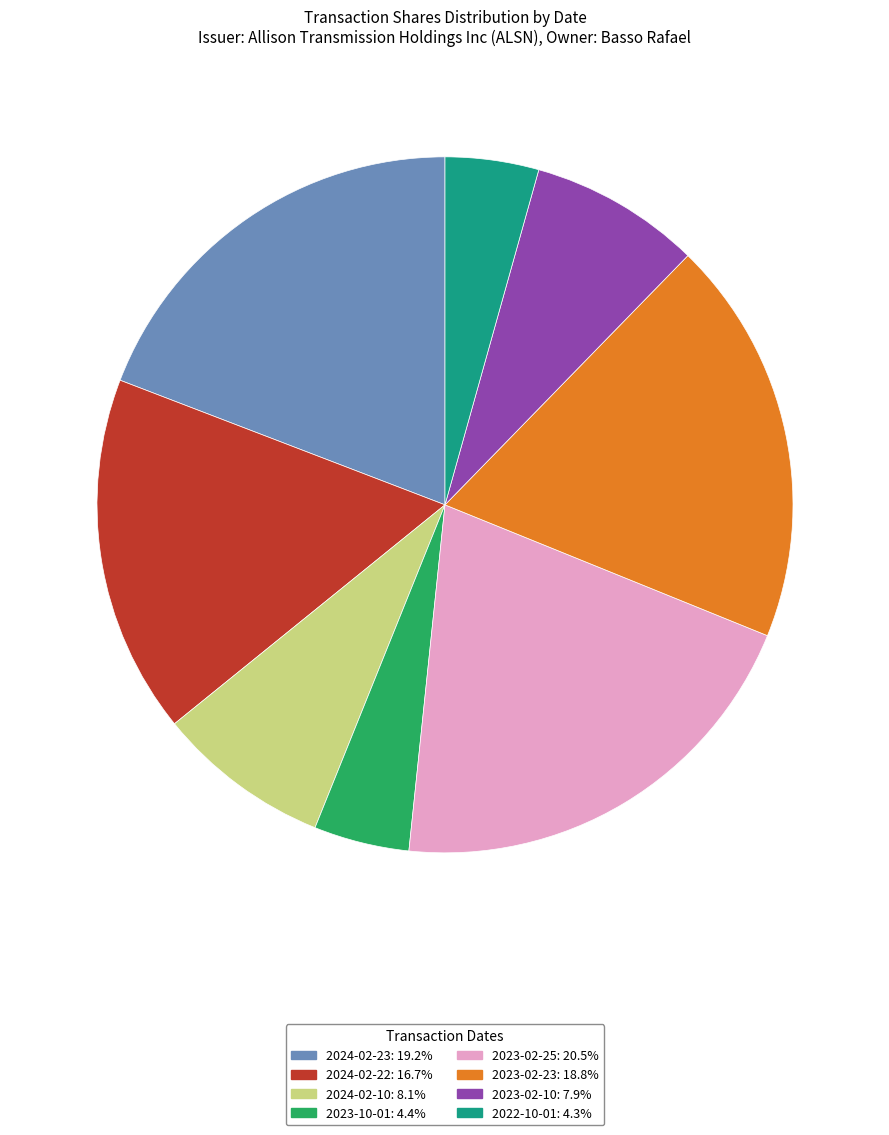

Combined, do 2022-10-01: 4.3% and 2024-02-10: 8.1% account for over 50%?

No